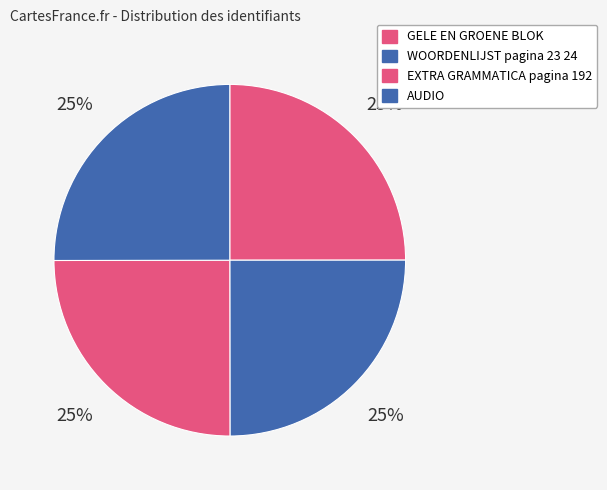

Between GELE EN GROENE BLOK and AUDIO, which is larger?

AUDIO